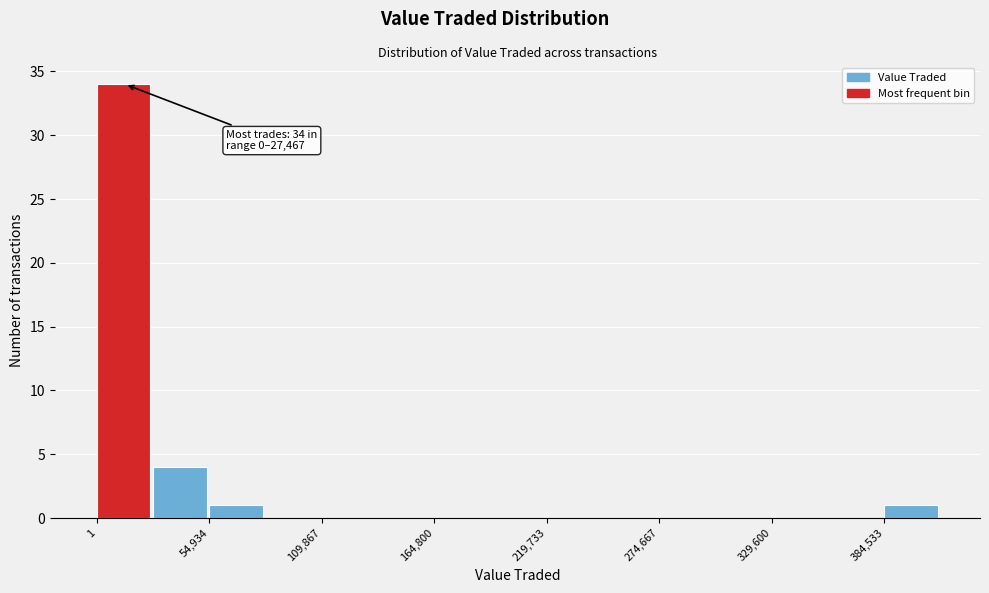

Around what value on the x-axis is the tallest bar? Give the approximate position of its centre, as read against the axis.

10000